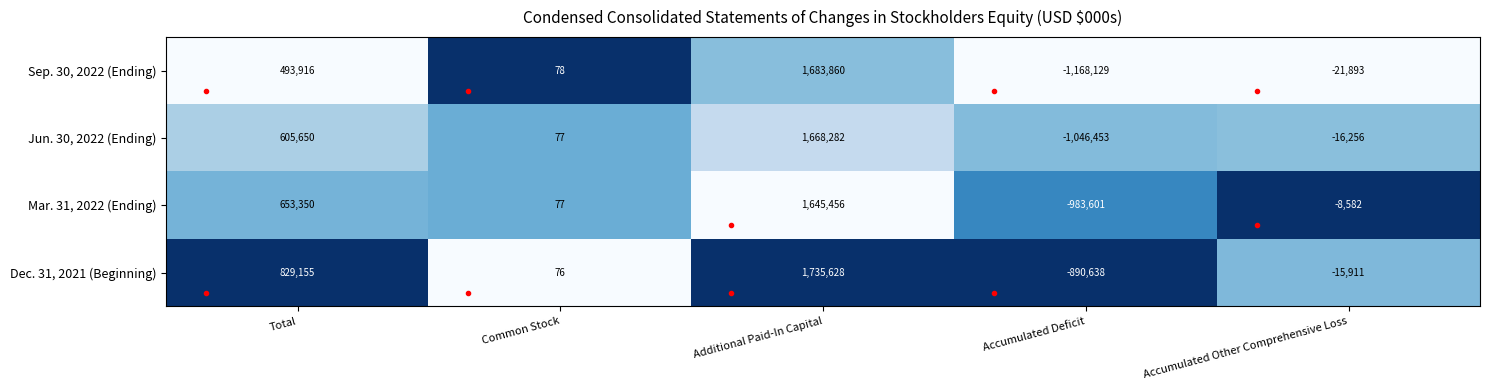

What is the greatest value displayed?

1735628